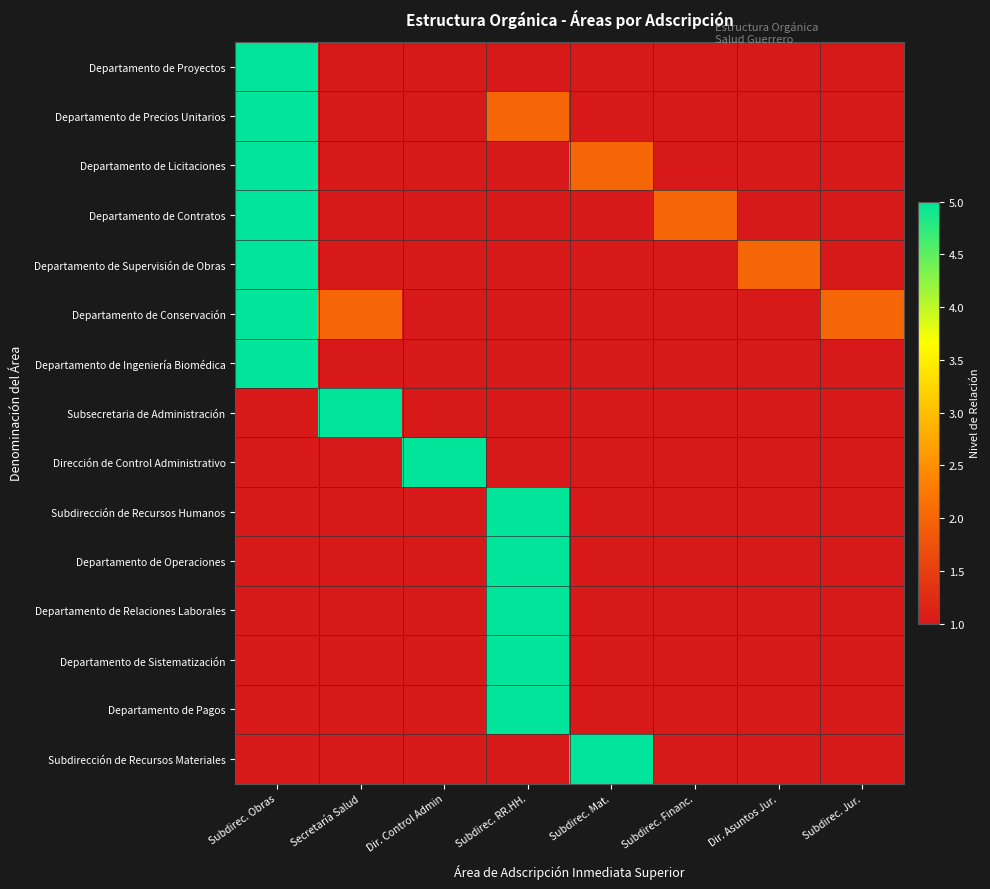

Which series has the largest total across all categories?

Departamento de Conservación